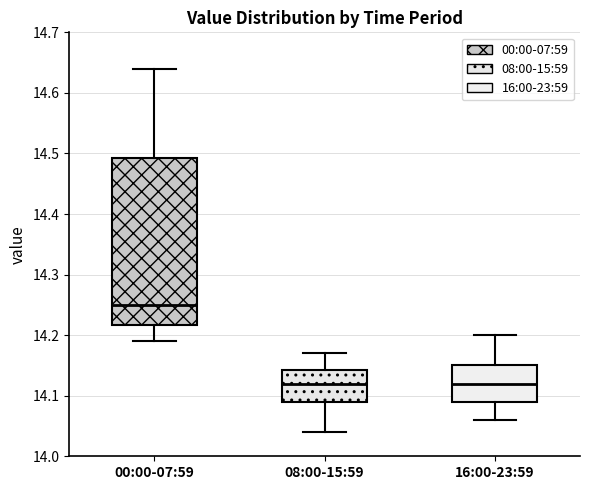

Reading left to right, read every box against the y-axis: the position of its median line, the range the box covers, and the ends of its whiskers. The values are not printed on the chart, so give them approximately, as read against the axis.

00:00-07:59: median 14.25, box 14.22 to 14.49, whiskers 14.19 to 14.64
08:00-15:59: median 14.12, box 14.09 to 14.14, whiskers 14.04 to 14.17
16:00-23:59: median 14.12, box 14.09 to 14.15, whiskers 14.06 to 14.20